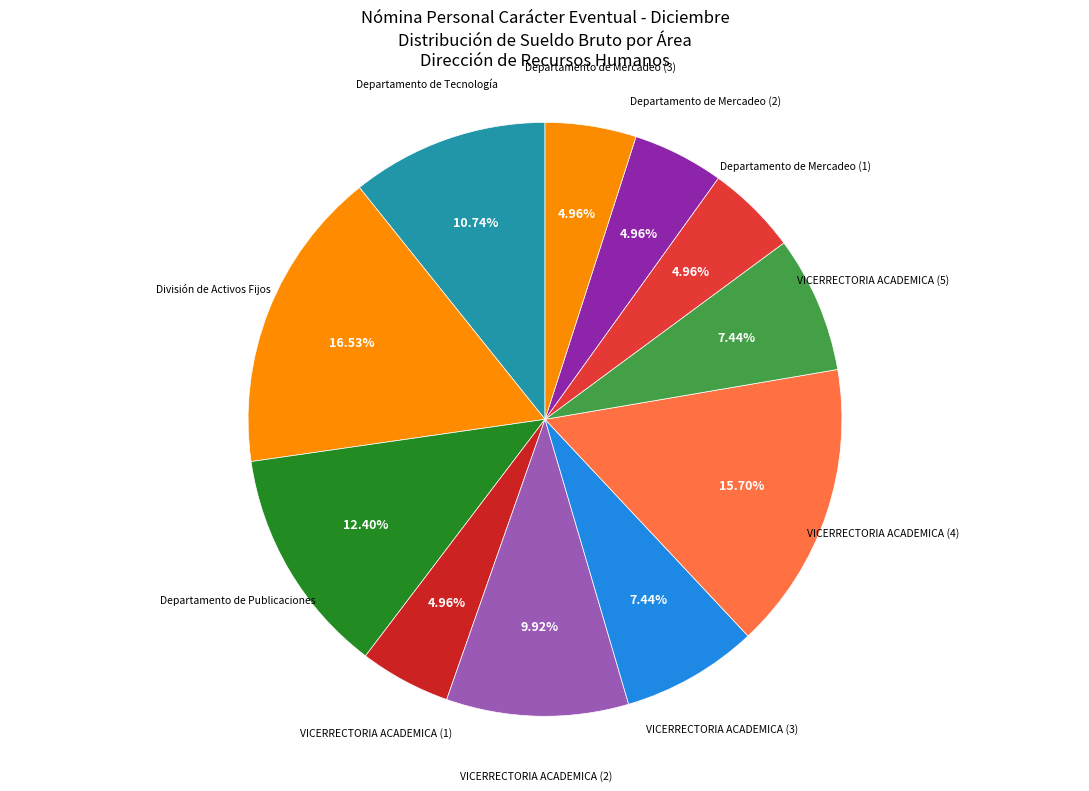

To the nearest percent, what is the difference between the largest and smallest slice percentages?

12%